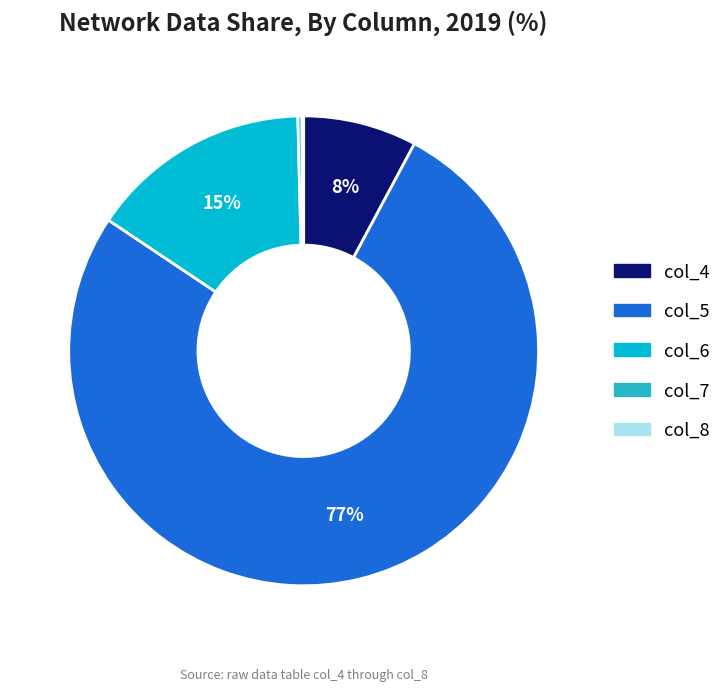

Which has a higher value, col_7 or col_5?

col_5